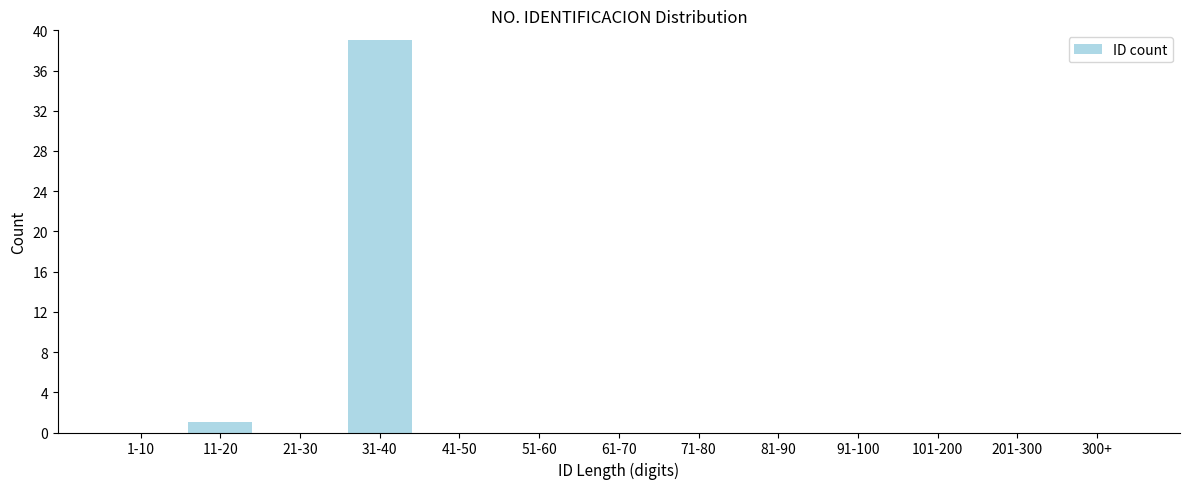

Reading left to right, list all the values displayed in this chart.

1-10=0	11-20=1	21-30=0	31-40=39	41-50=0	51-60=0	61-70=0	71-80=0	81-90=0	91-100=0	101-200=0	201-300=0	300+=0